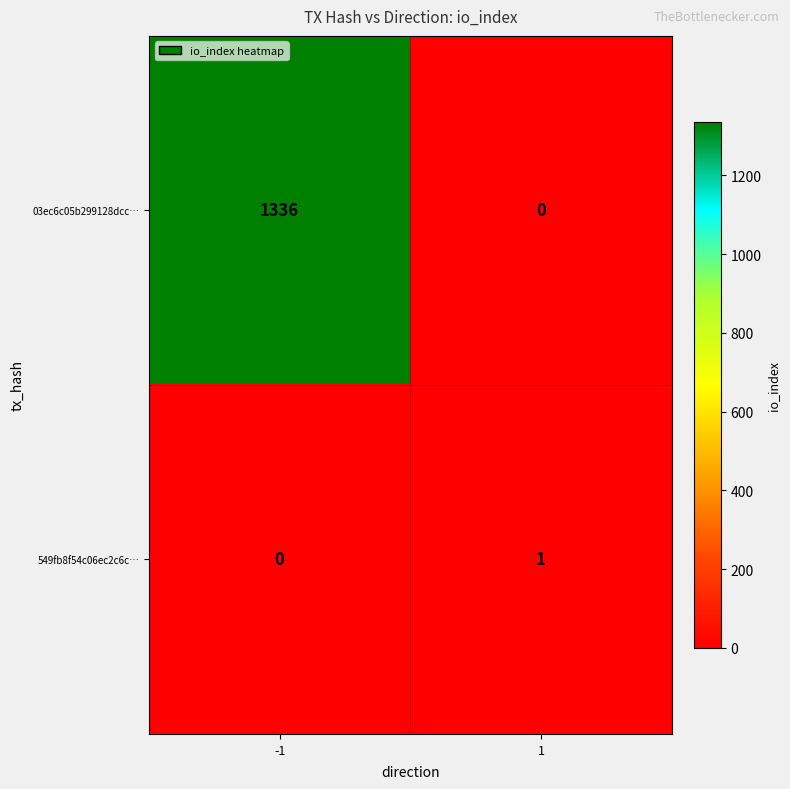

Between -1 and 1, which series saw the biggest shift?

03ec6c05b299128dcc…